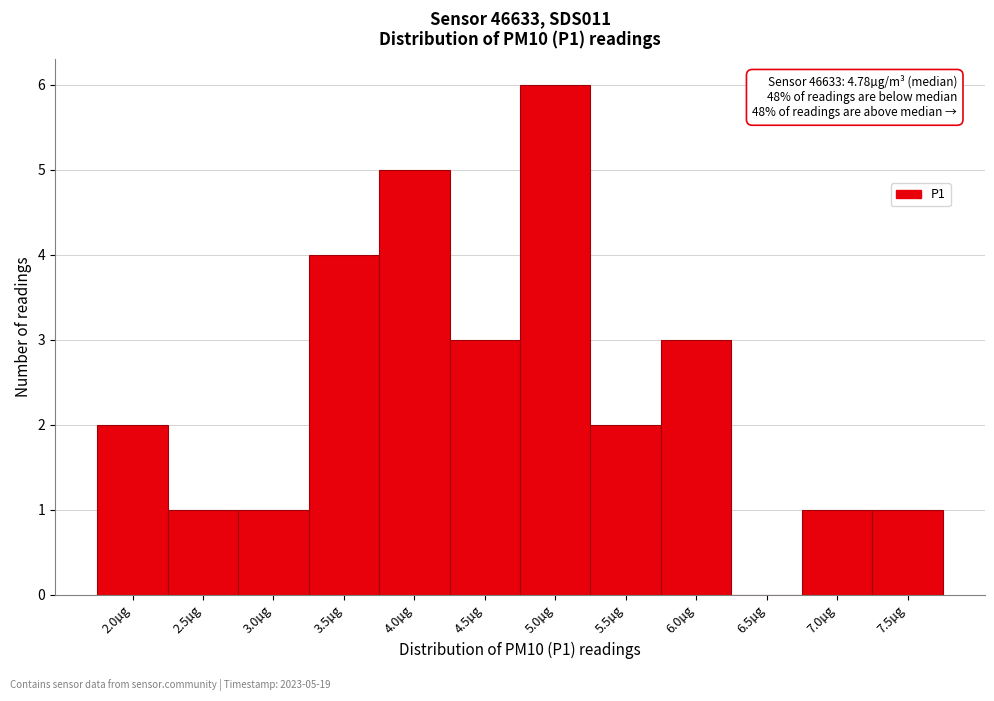

Reading left to right, transcribe all the data shown in this chart.

2.0µg=2	2.5µg=1	3.0µg=1	3.5µg=4	4.0µg=5	4.5µg=3	5.0µg=6	5.5µg=2	6.0µg=3	6.5µg=0	7.0µg=1	7.5µg=1